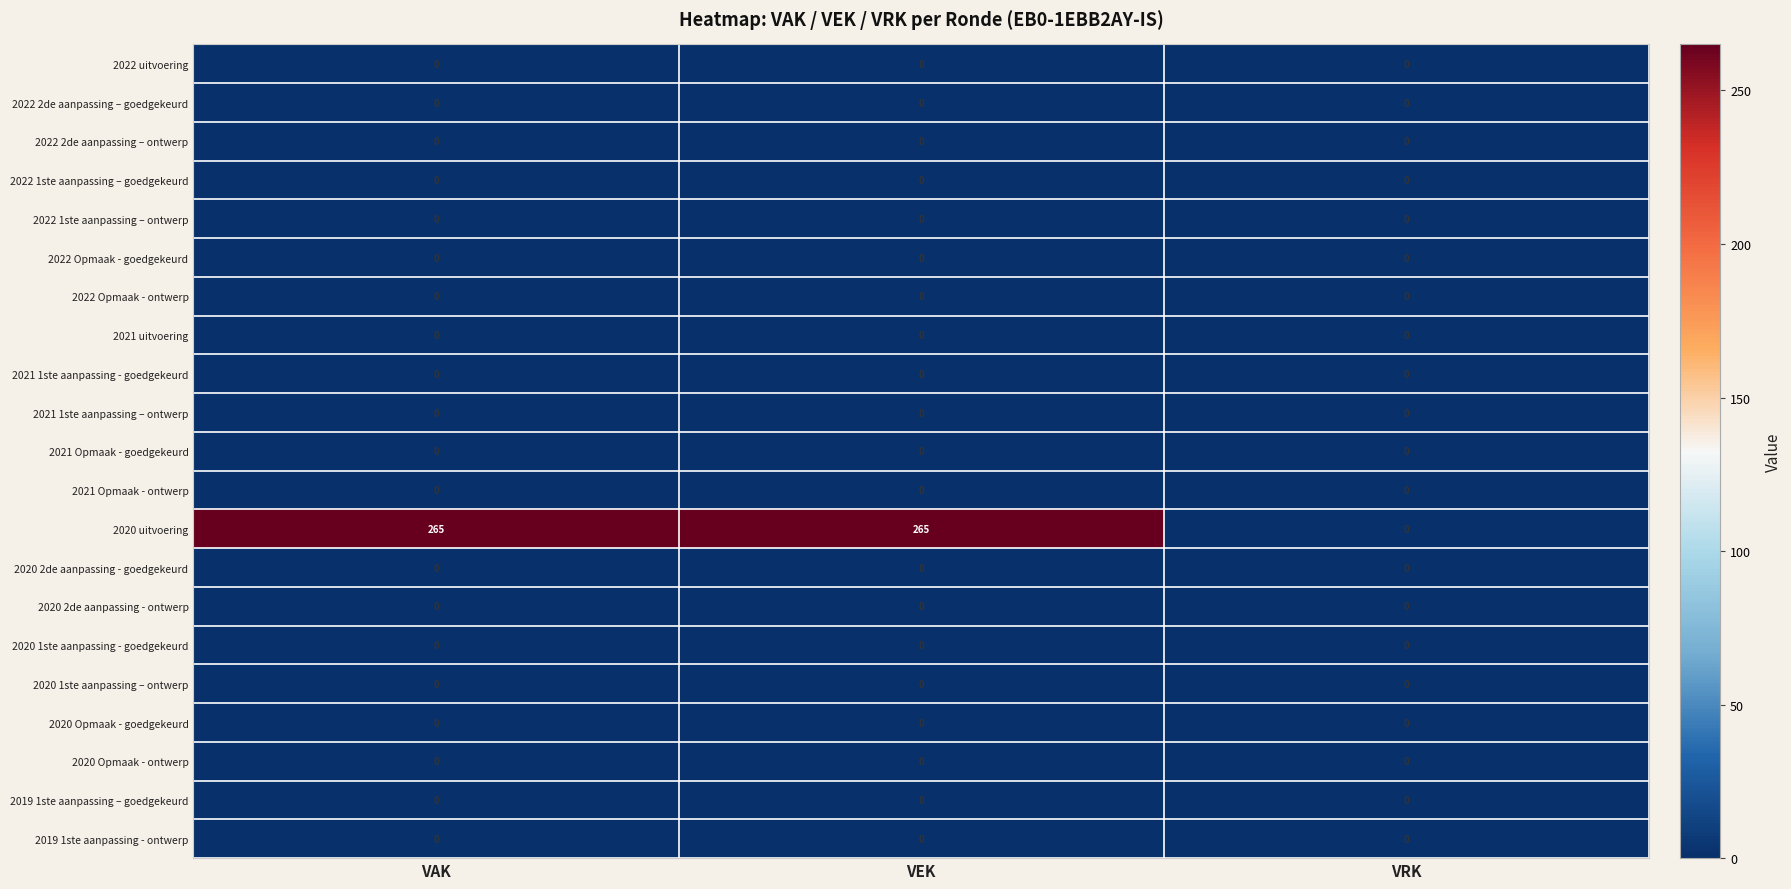

True or false: 2020 2de aanpassing - goedgekeurd has a value of 0 at VAK.

True